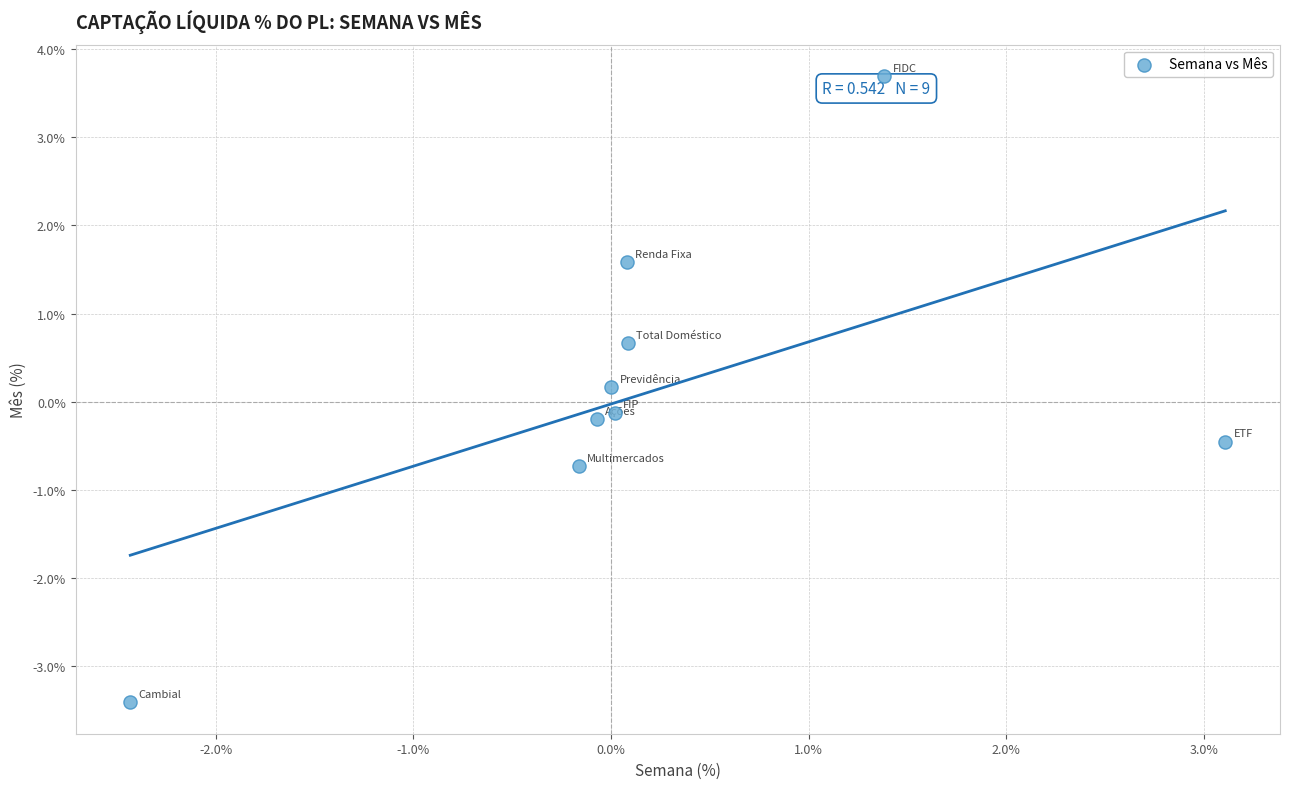

What is the range of X values (max minus min)?

5.5